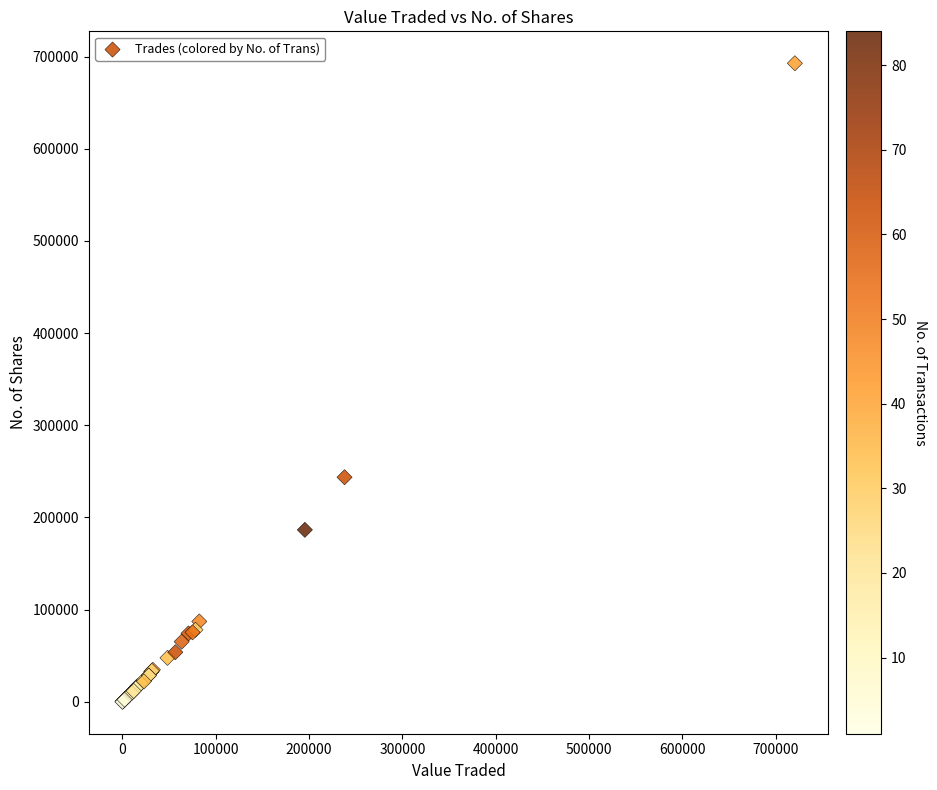

What Y value in the scatter plot is closest to 346340?

243612